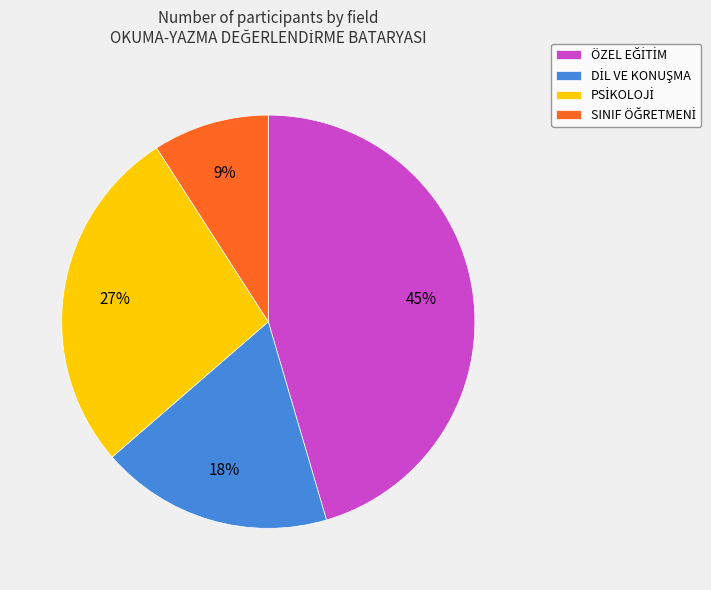

To the nearest percent, what is the difference between the largest and smallest slice percentages?

36%